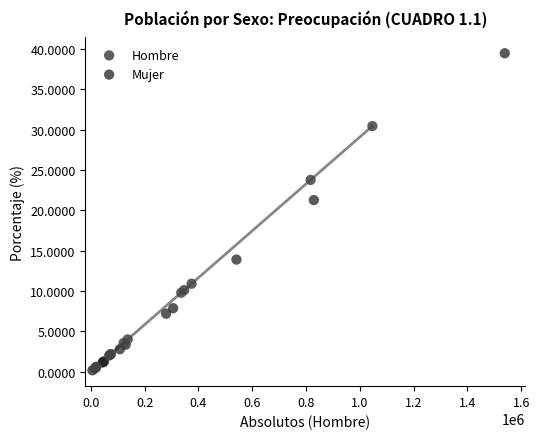

Which series has the largest Y range (max minus min)?

Mujer